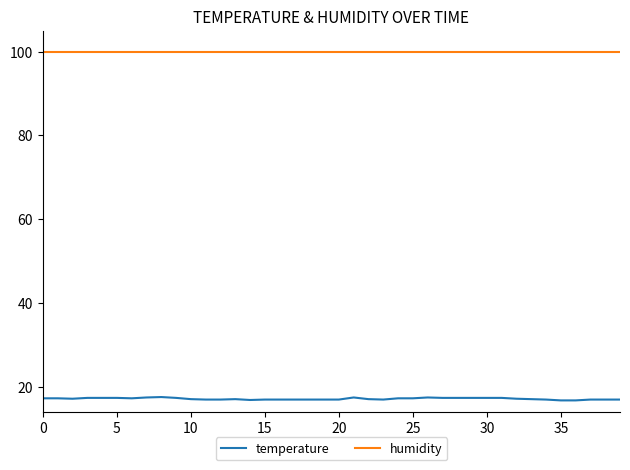

True or false: humidity and temperature cross at least once.

False